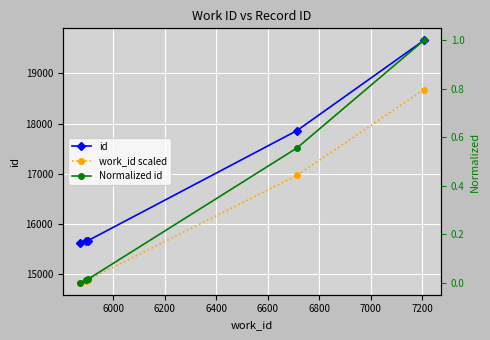

True or false: id and work_id scaled cross at least once.

False